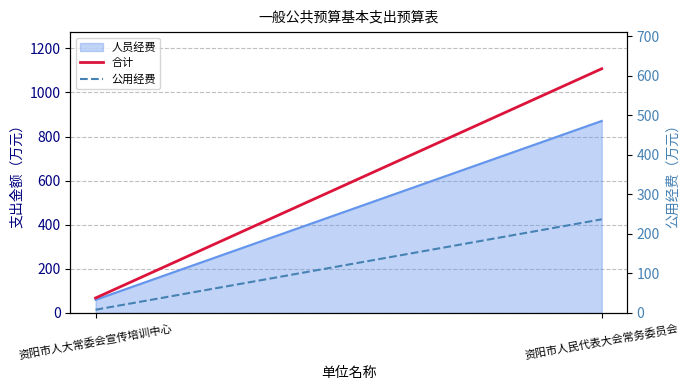

The value of 公用经费 at 资阳市人民代表大会常务委员会 is 90.8. True or false?

False